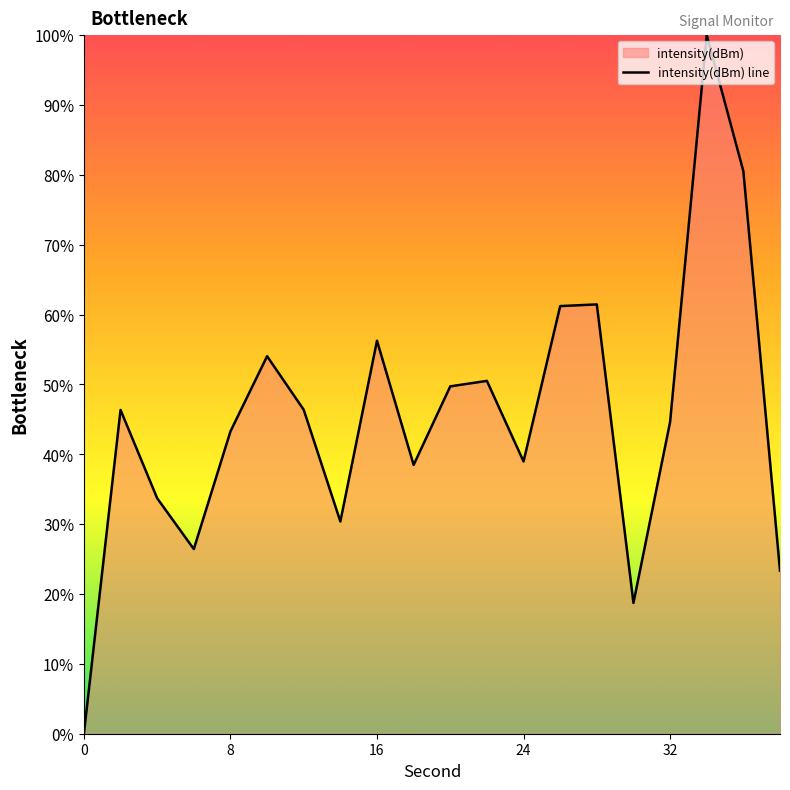

Reading left to right, extract all data points from this chart.

0.0	46.4	33.7	26.4	43.3	54.0	46.4	30.4	56.3	38.5	49.7	50.5	39.0	61.2	61.5	18.7	44.6	100.0	80.5	23.3